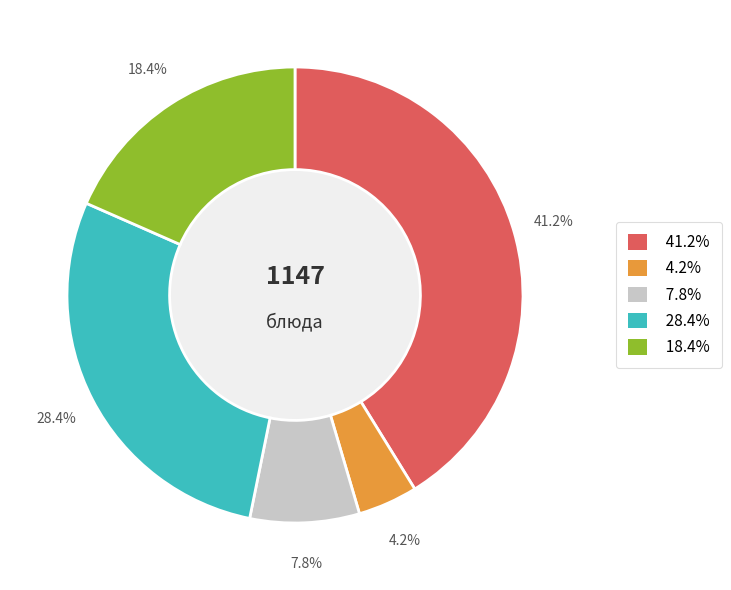

Count the number of slices in the pie.

5